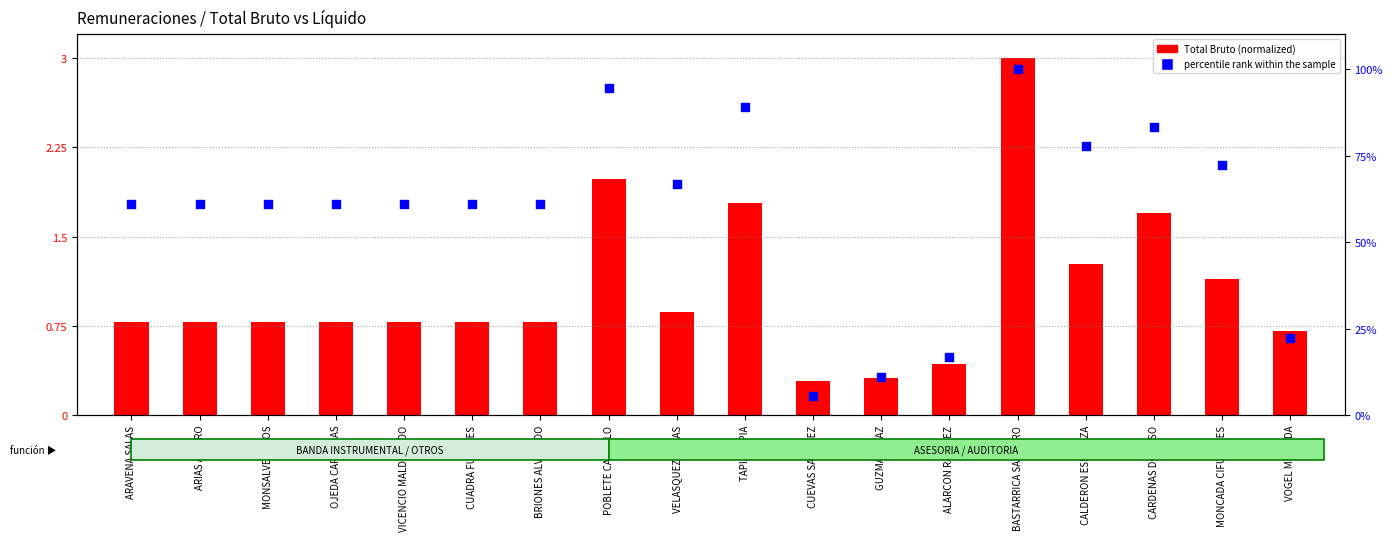

Which series has the widest spread of Y values?

percentile rank within the sample